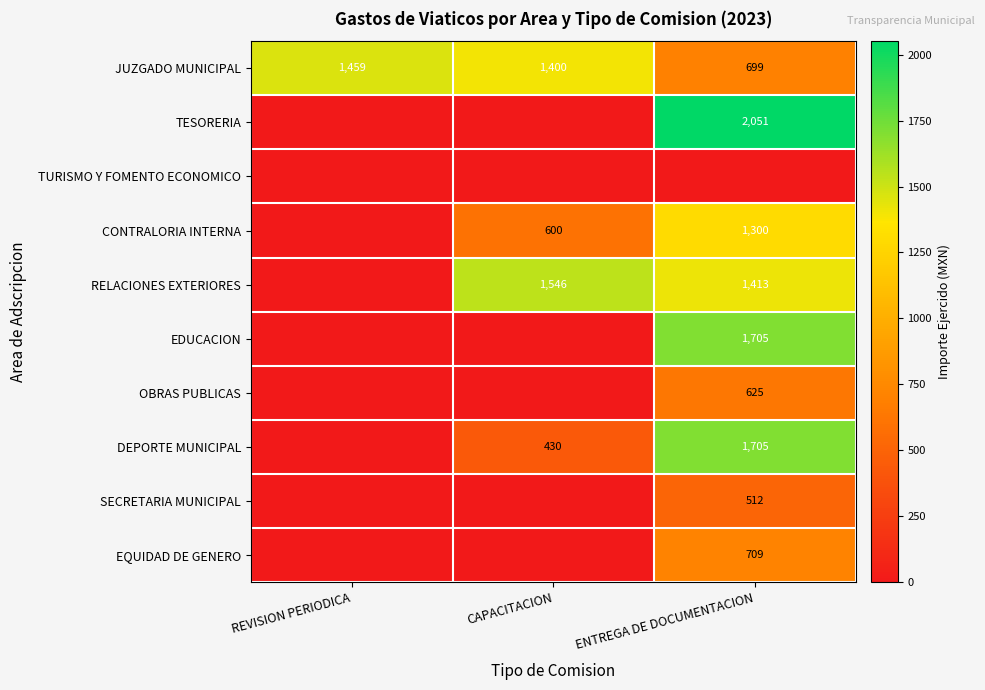

True or false: OBRAS PUBLICAS has a value of -347.2 at CAPACITACION.

False